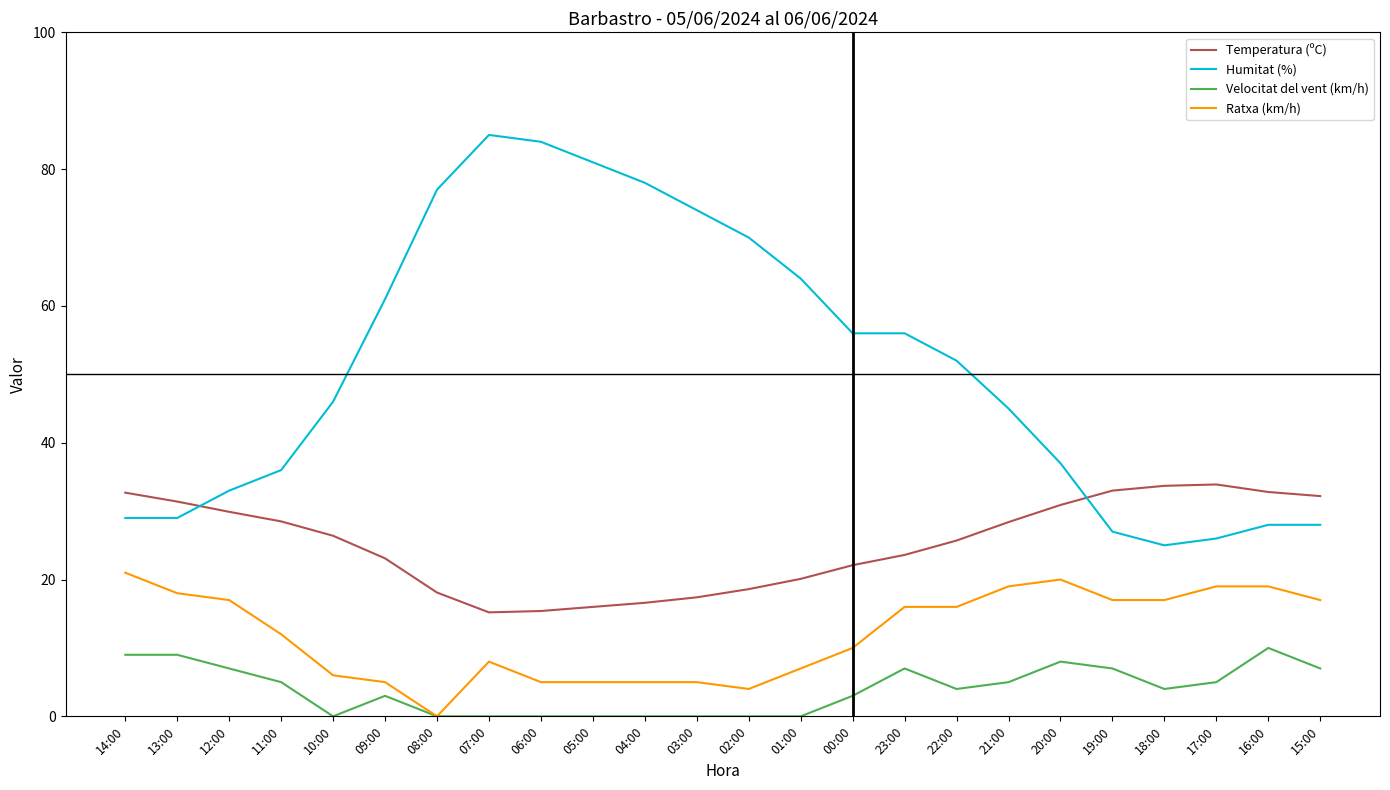

At which label does Humitat (%) reach its minimum?

18:00